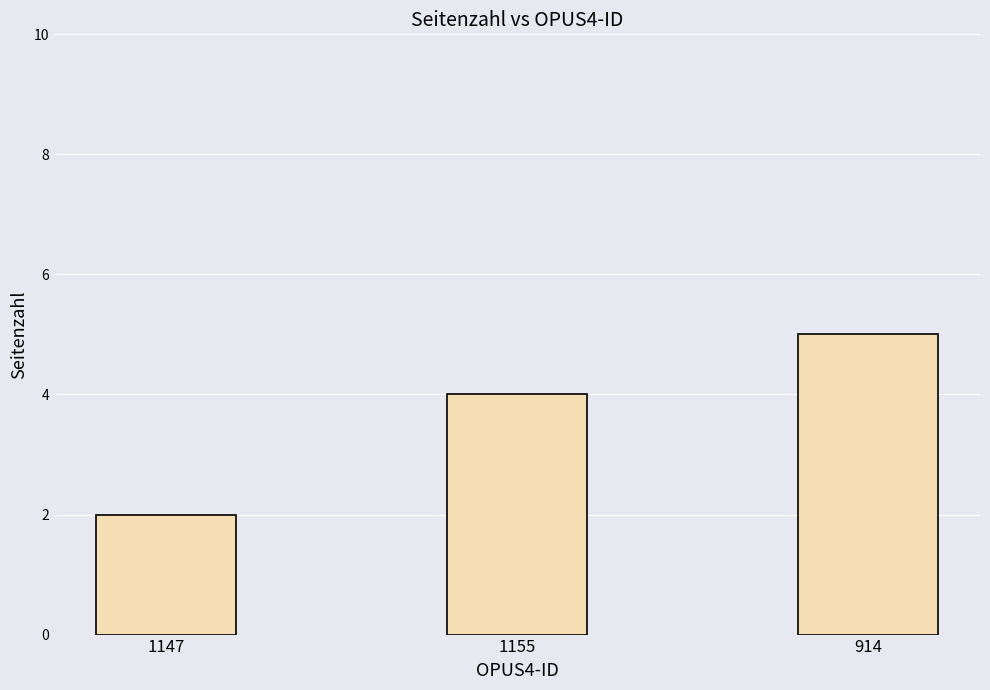

Read the value at 1155.

4